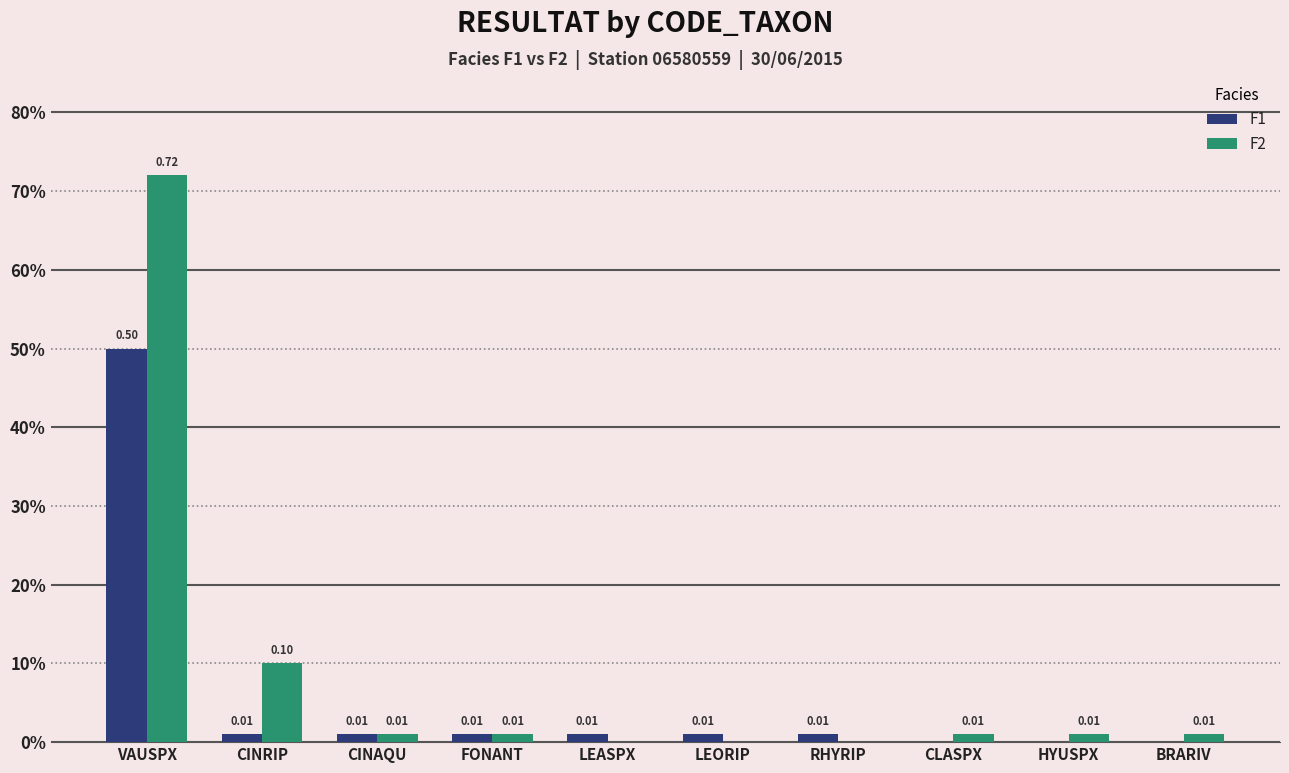

What is the difference between the second highest and second lowest values in the F2 series?

0.1